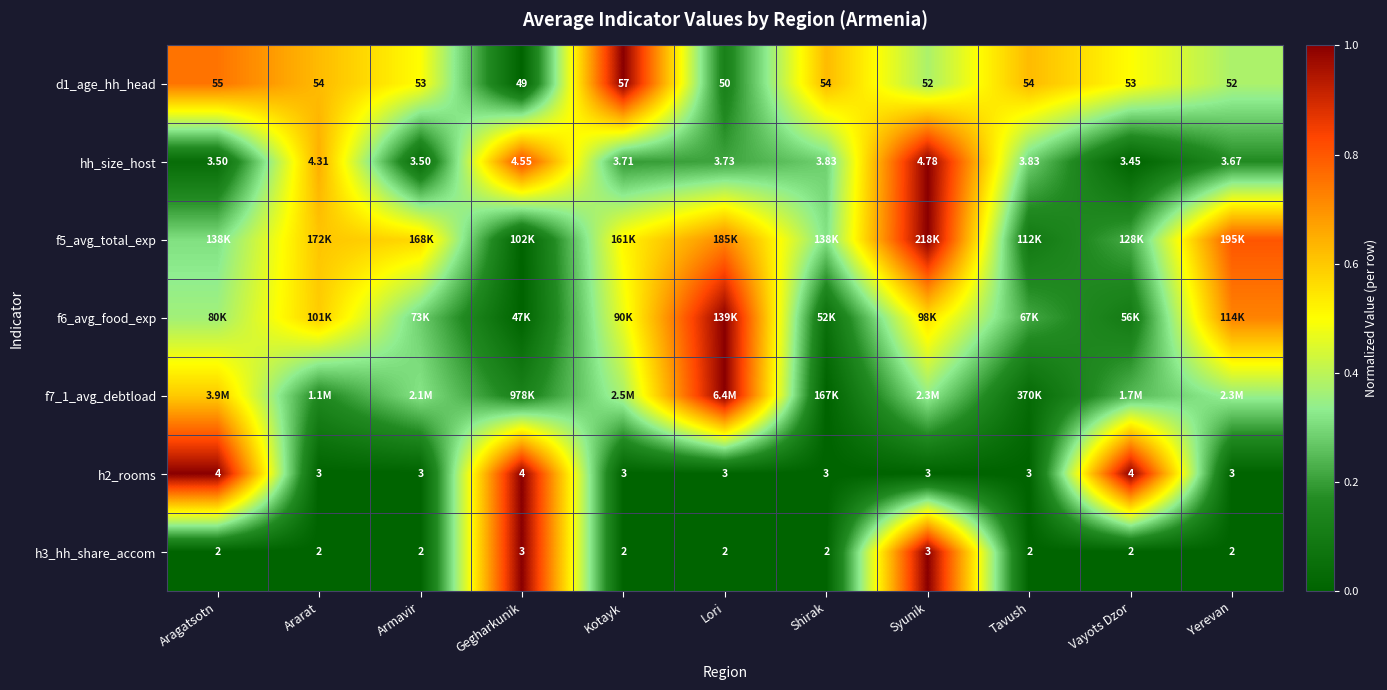

Is it true that h2_rooms equals 0.2 at Gegharkunik?

False